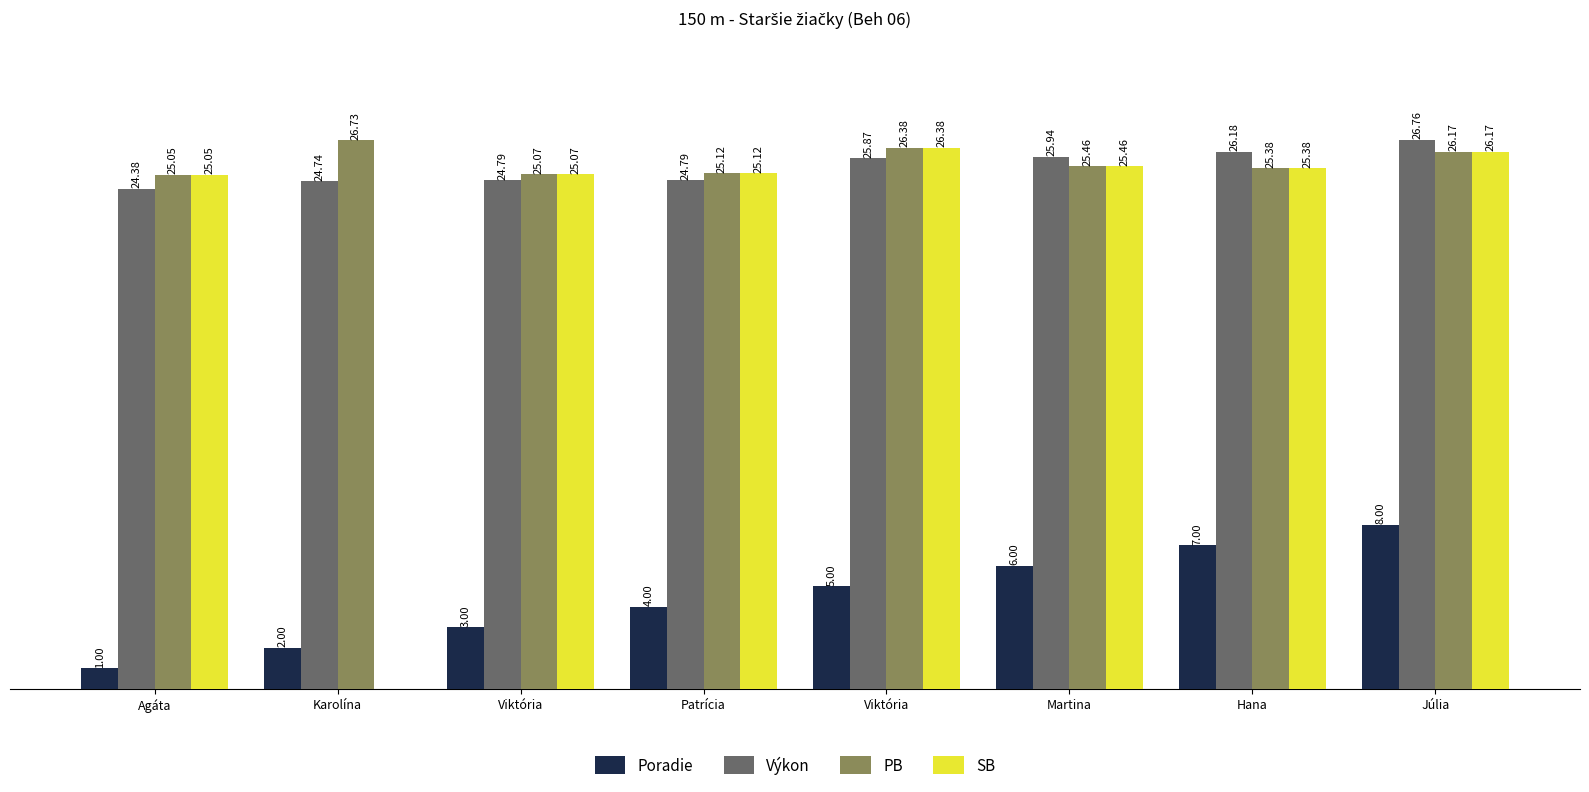

What is the greatest value displayed?

26.8